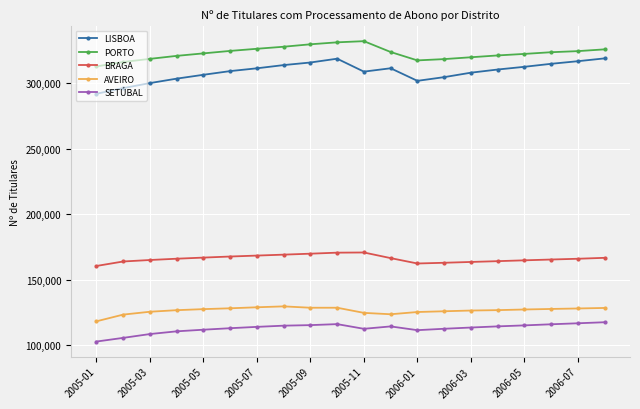

What is the minimum value shown in the chart?

102977